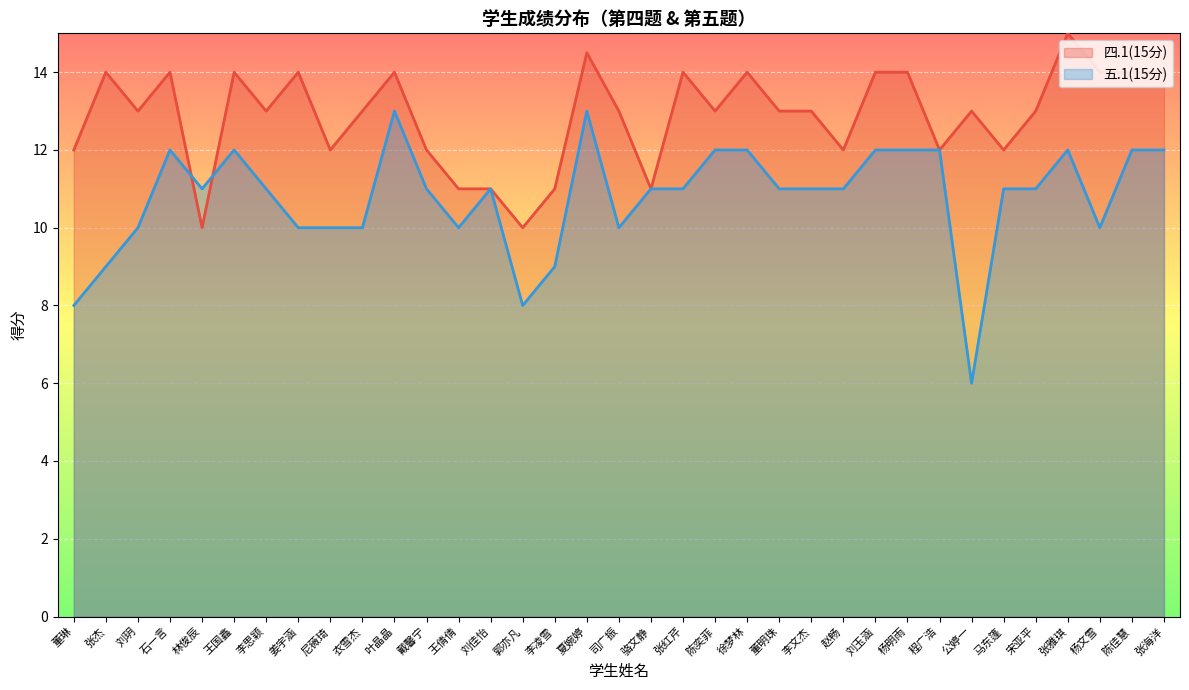

How many interior local valleys does the 四.1(15分) series have?

10